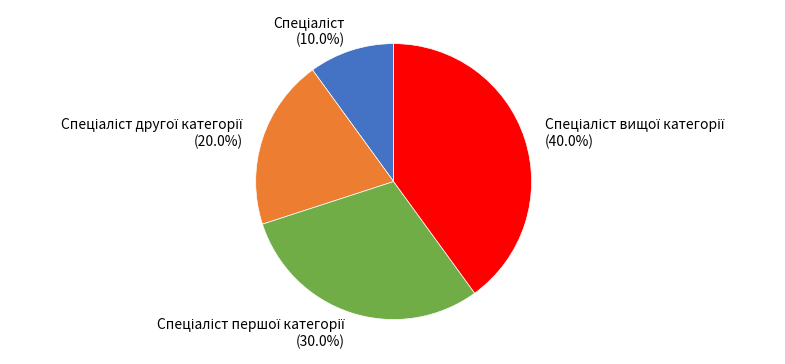

Does any single category account for the majority?

No